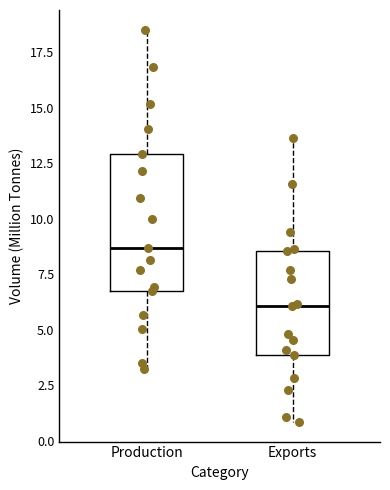

Reading left to right, read every box against the y-axis: the position of its median line, the range the box covers, and the ends of its whiskers. The values are not printed on the chart, so give them approximately, as read against the axis.

Production: median 8.5, box 6.5 to 13.0, whiskers 3.0 to 18.5
Exports: median 6.0, box 4.0 to 8.5, whiskers 1.0 to 13.5